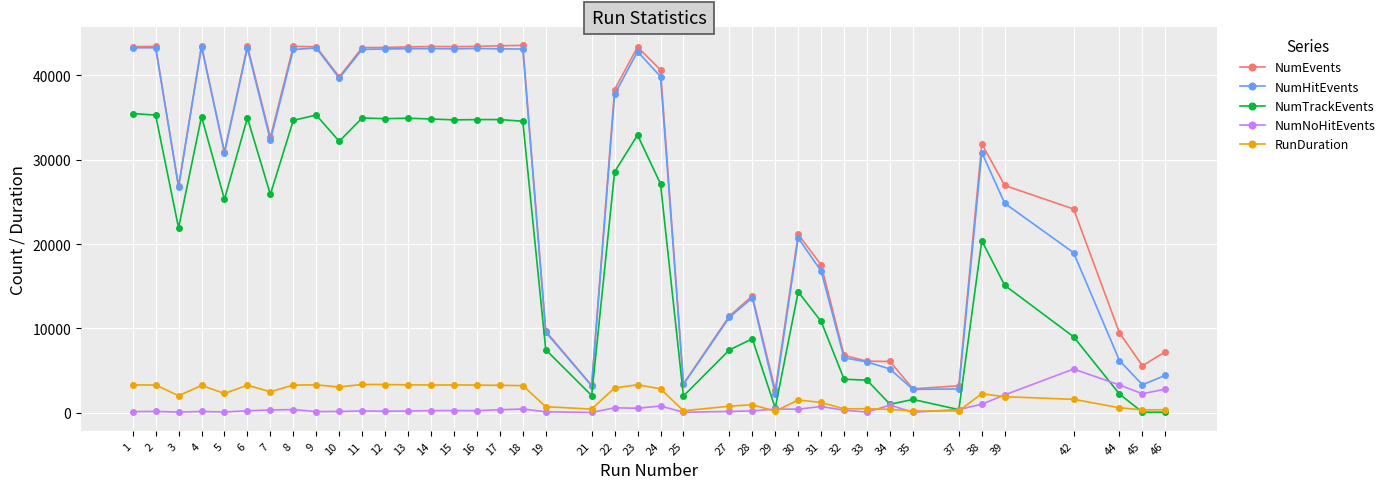

At which label does NumEvents first exceed 31866?

1